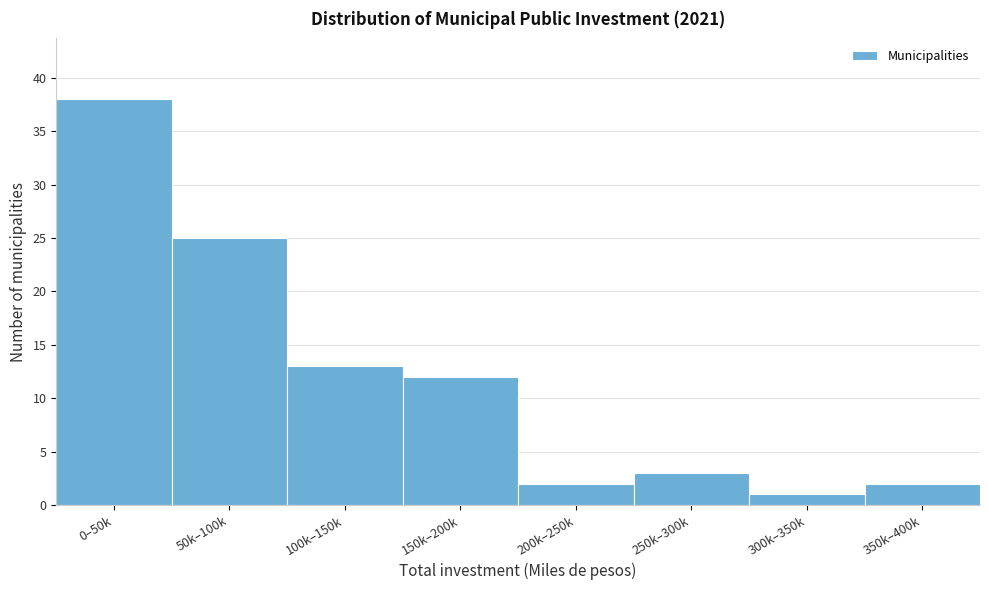

Reading left to right, what are all the values shown in this chart?

0–50k=38	50k–100k=25	100k–150k=13	150k–200k=12	200k–250k=2	250k–300k=3	300k–350k=1	350k–400k=2